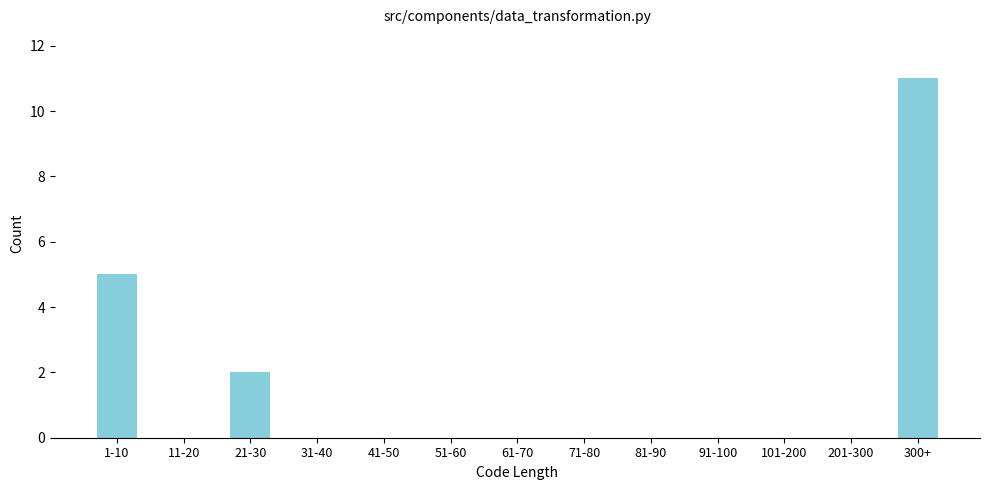

Reading left to right, list all the values displayed in this chart.

1-10=5	11-20=0	21-30=2	31-40=0	41-50=0	51-60=0	61-70=0	71-80=0	81-90=0	91-100=0	101-200=0	201-300=0	300+=11